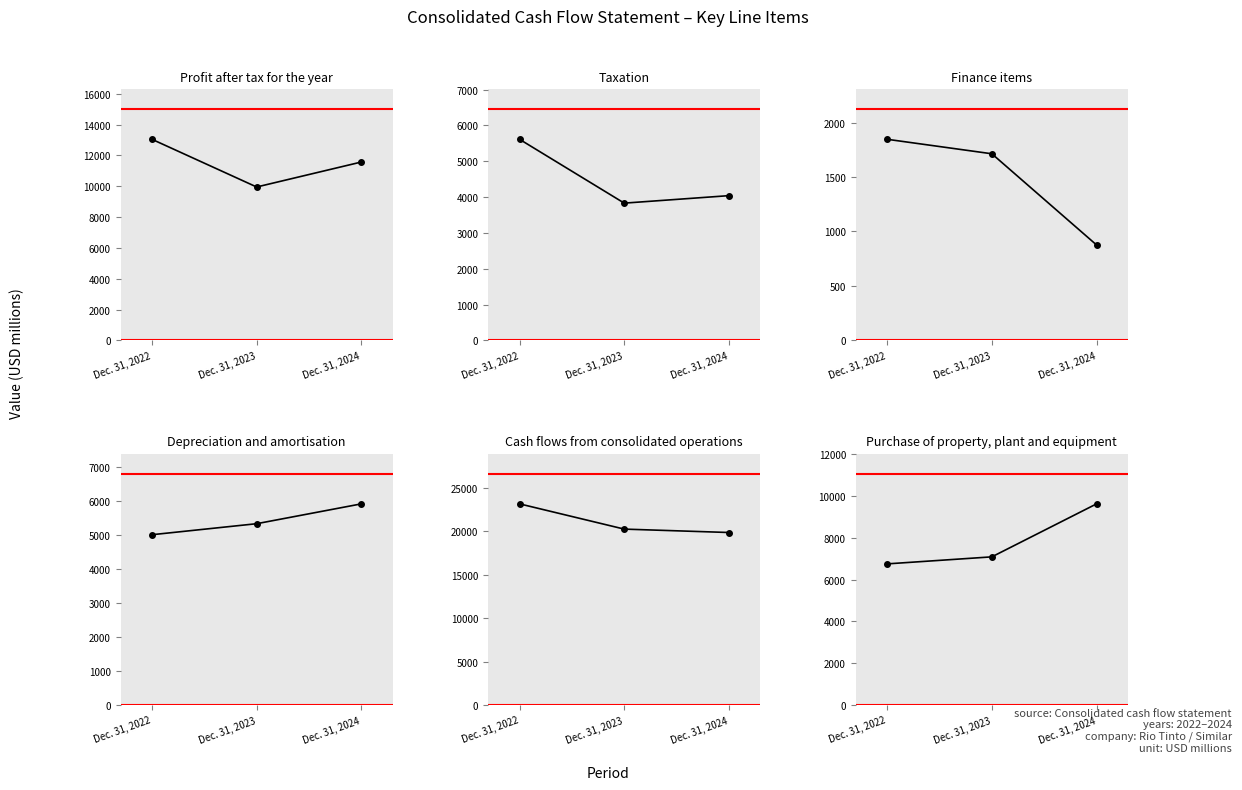

What is the difference between the Finance items values at Dec. 31, 2024 and Dec. 31, 2022?

970